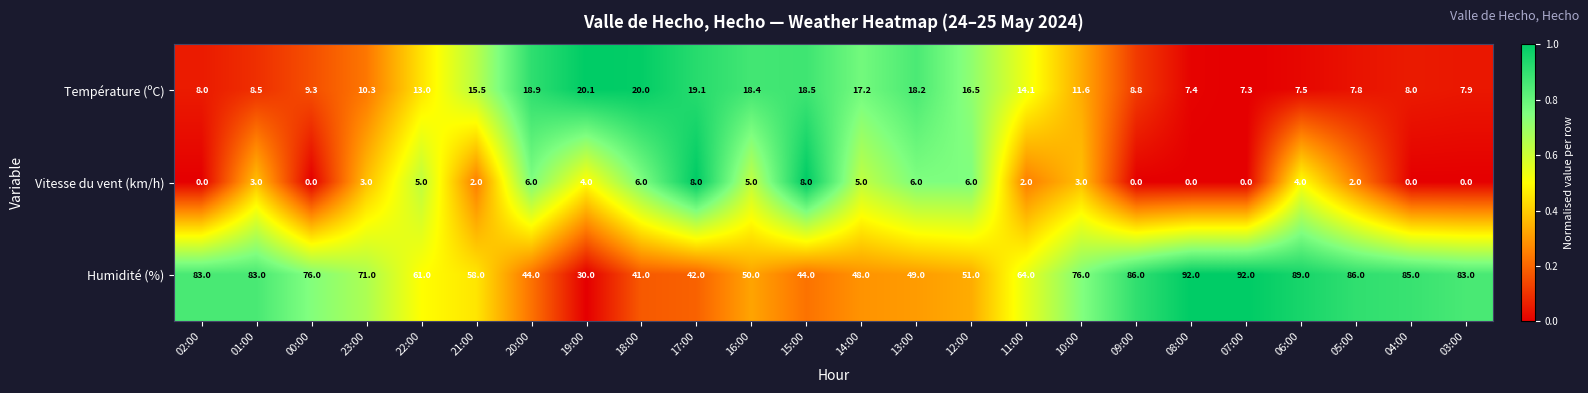

What is the maximum value for Température (ºC)?

20.1